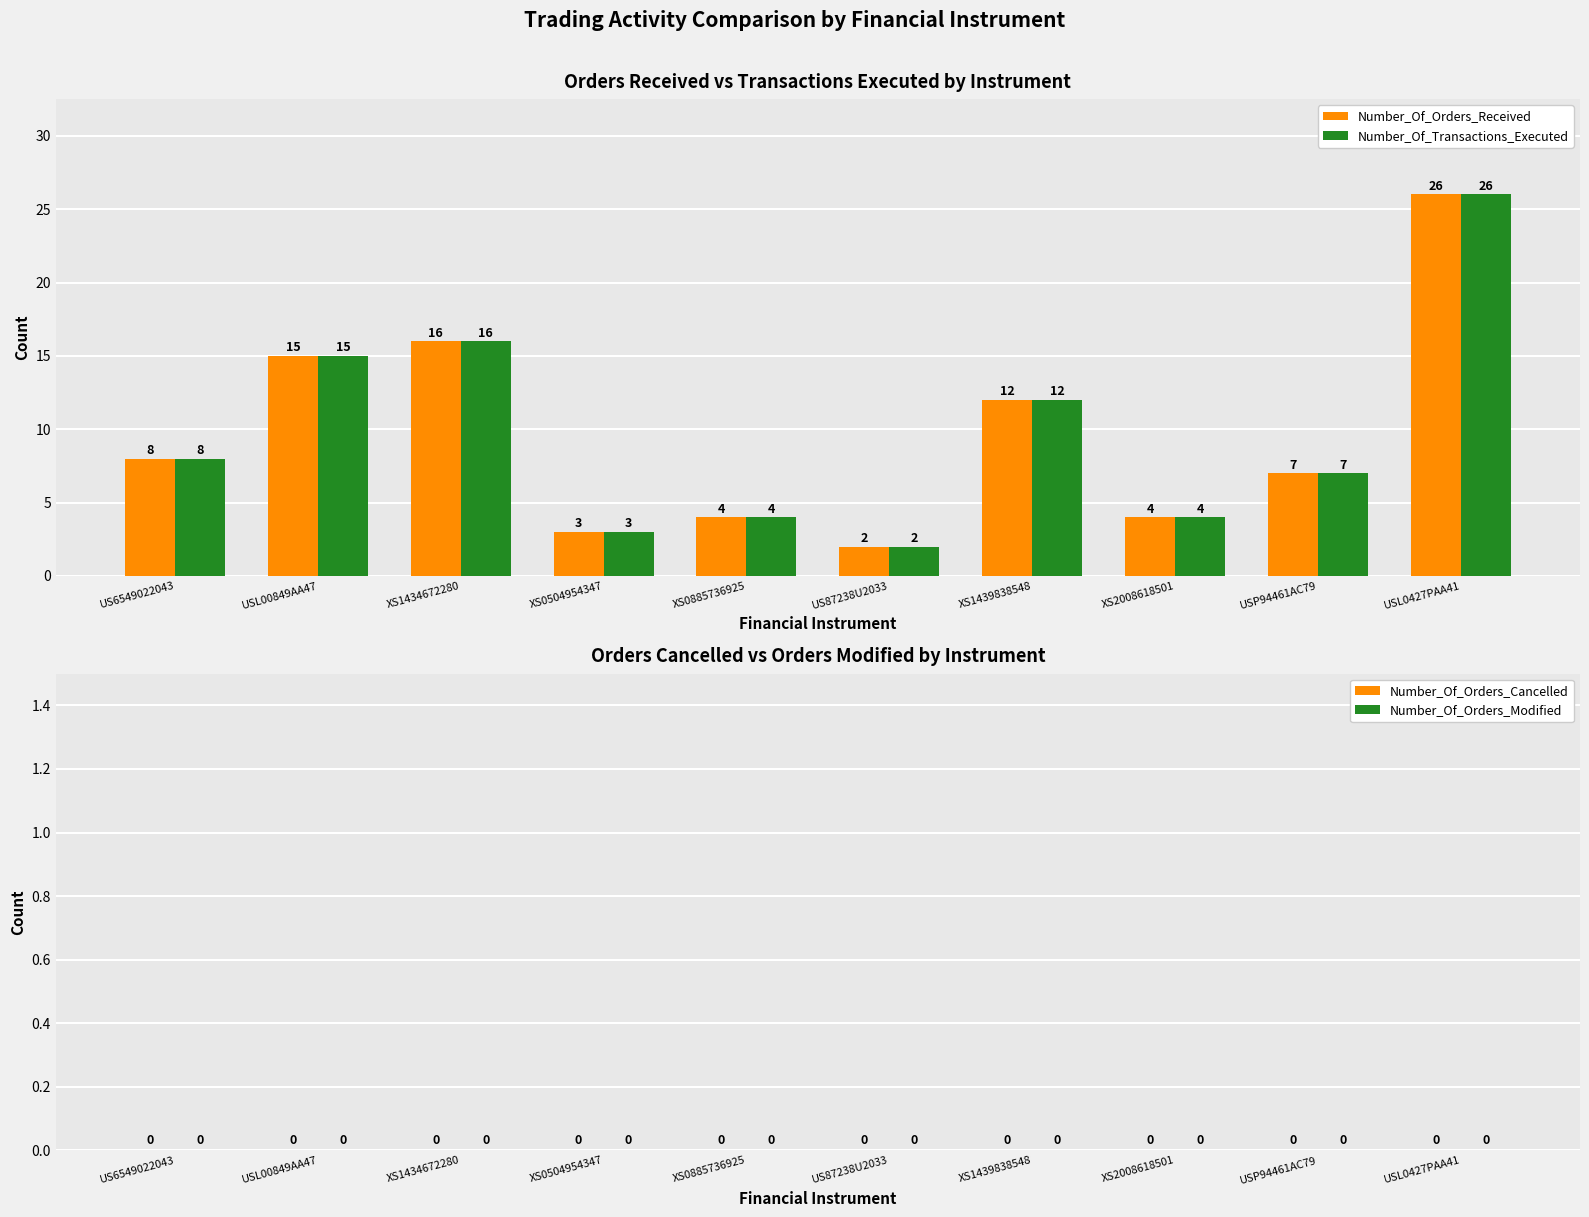

Reading left to right, extract all data points from this chart.

Number_Of_Orders_Received: 8	15	16	3	4	2	12	4	7	26
Number_Of_Transactions_Executed: 8	15	16	3	4	2	12	4	7	26